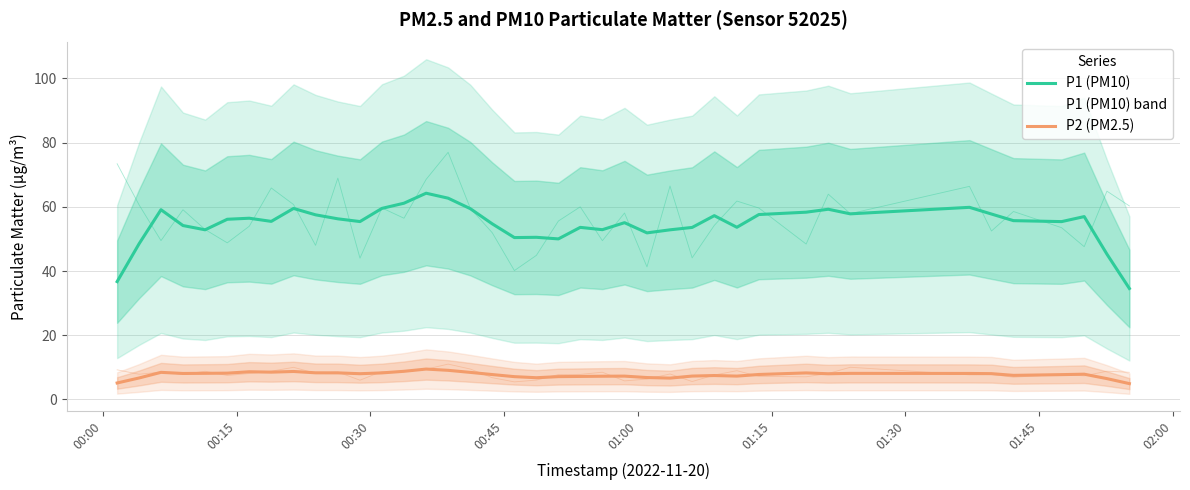

List the series in order of their overall mean, highest first.

P1 (PM10), P2 (PM2.5)